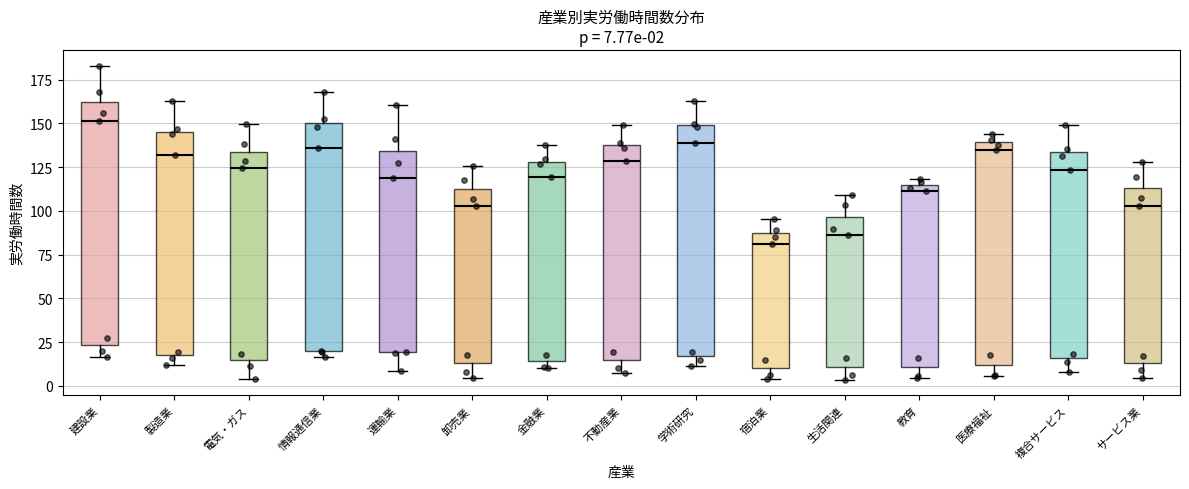

Which box's median line is the lowest?

宿泊業